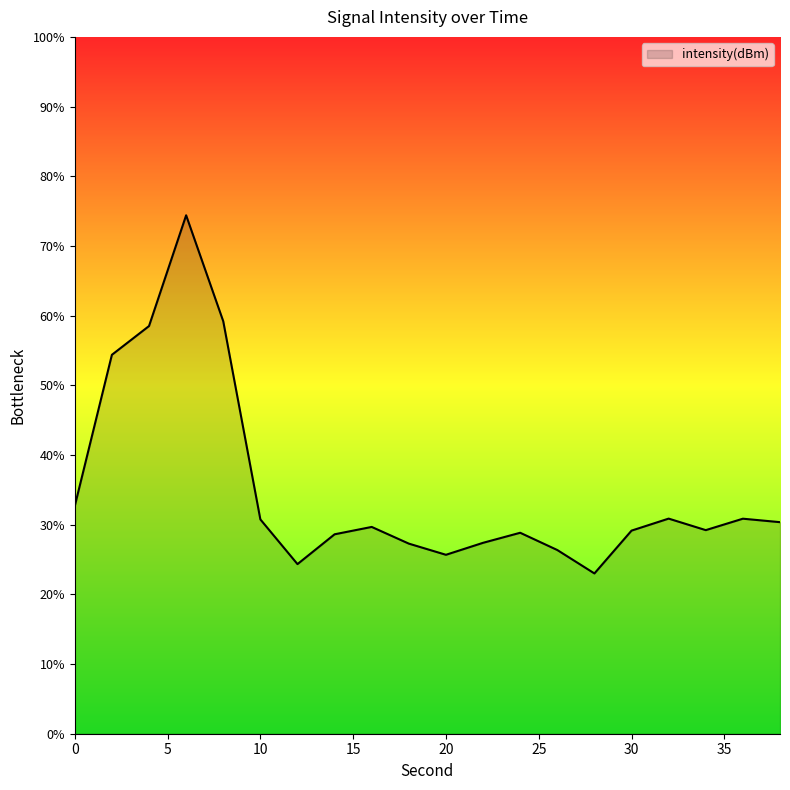

What is the difference between the maximum and minimum values?

51.4